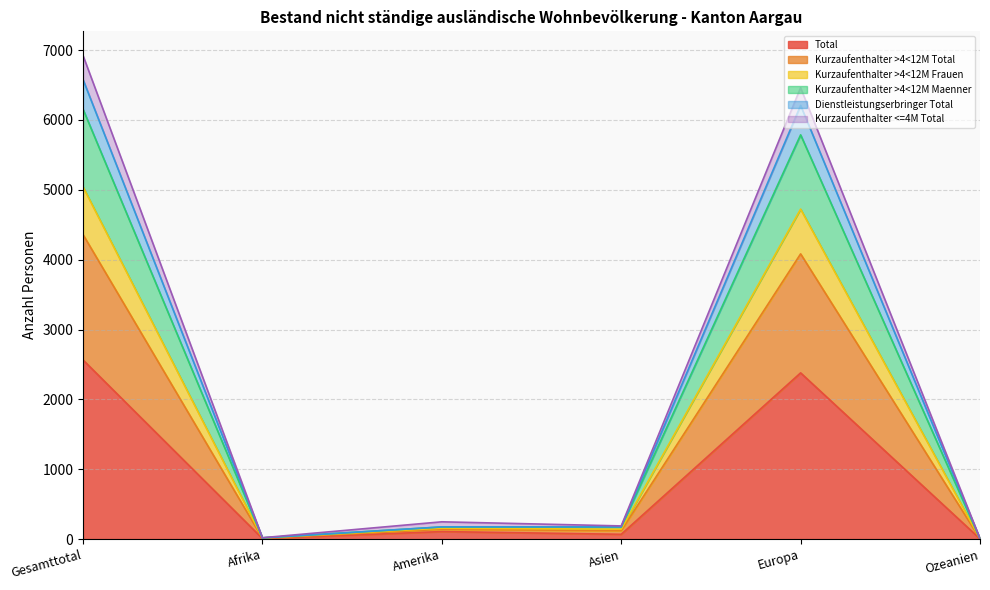

How many interior local peaks does the Dienstleistungserbringer Total series have?

2